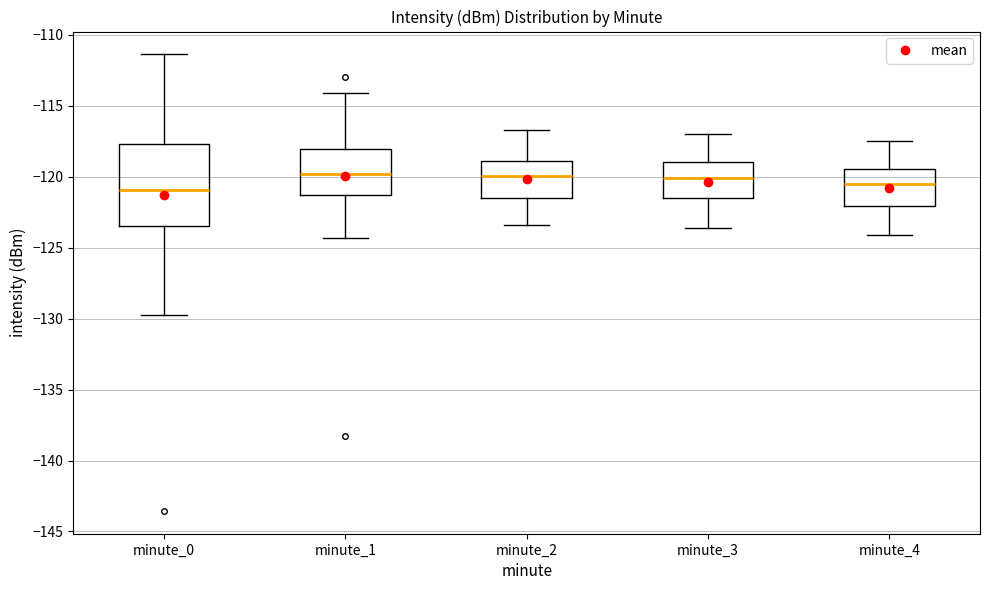

Reading left to right, transcribe this box plot: for each box, give where its median line is, the range the box spans, and where its two whiskers end, as read against the y-axis. The values are not printed on the chart, so give them approximately, as read against the axis.

minute_0: median -121.0, box -123.5 to -117.5, whiskers -130.0 to -111.5
minute_1: median -120.0, box -121.5 to -118.0, whiskers -124.5 to -114.0
minute_2: median -120.0, box -121.5 to -119.0, whiskers -123.5 to -116.5
minute_3: median -120.0, box -121.5 to -119.0, whiskers -123.5 to -117.0
minute_4: median -120.5, box -122.0 to -119.5, whiskers -124.0 to -117.5